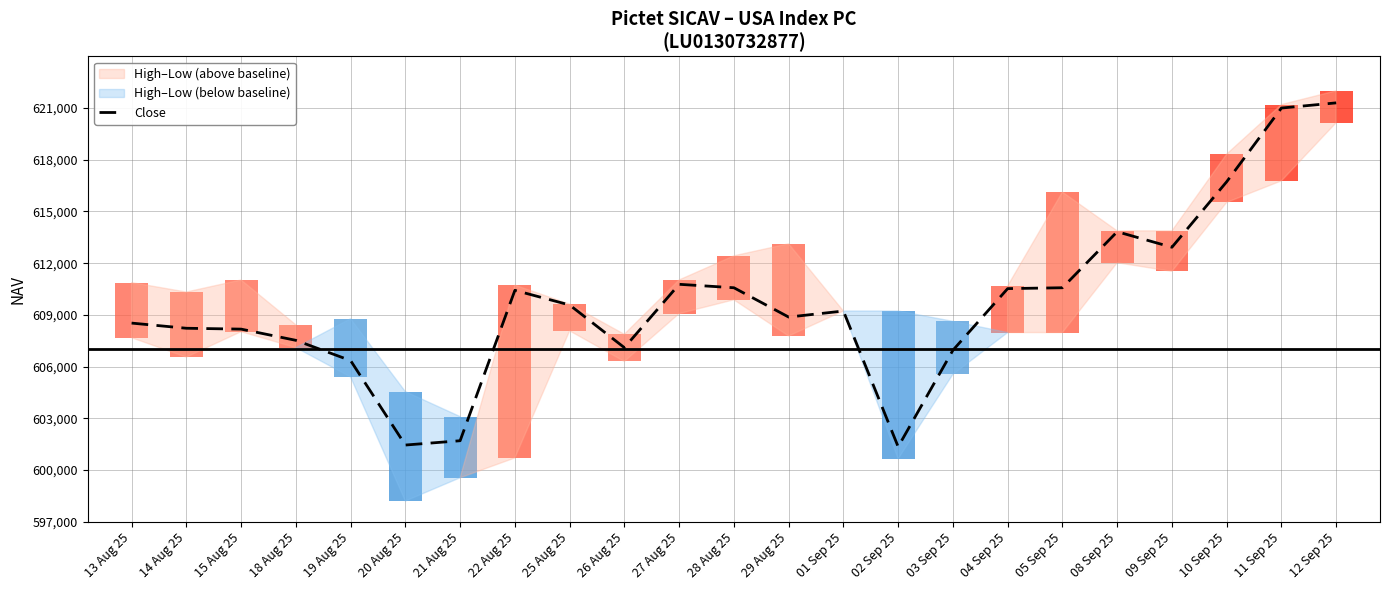

What is the difference between the maximum and minimum values?

19950